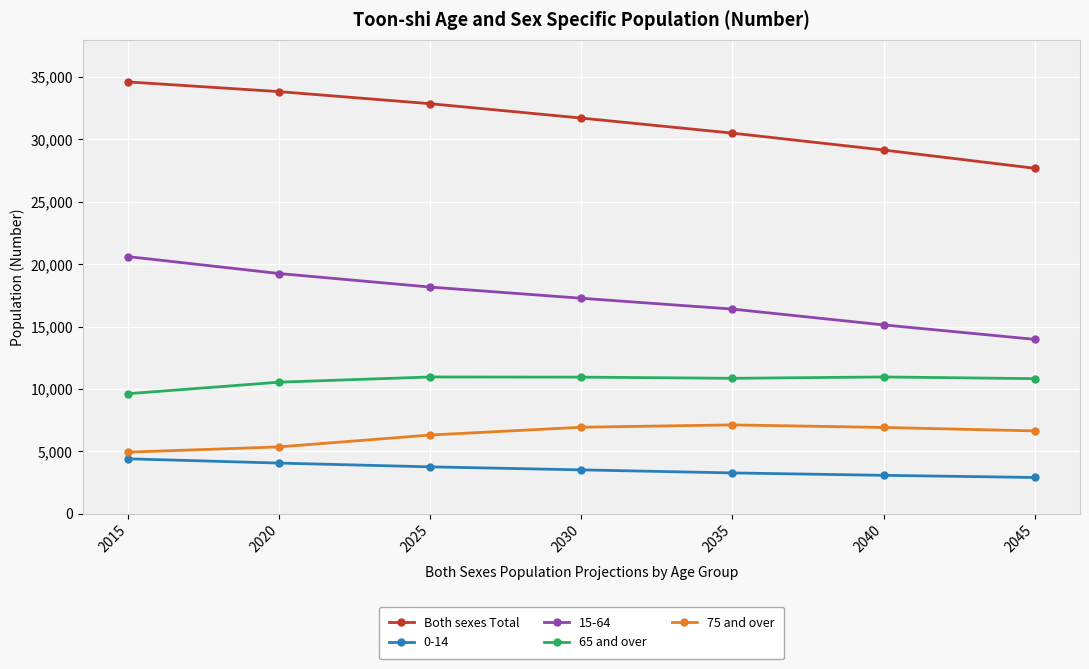

What is the maximum value shown in the chart?

34613